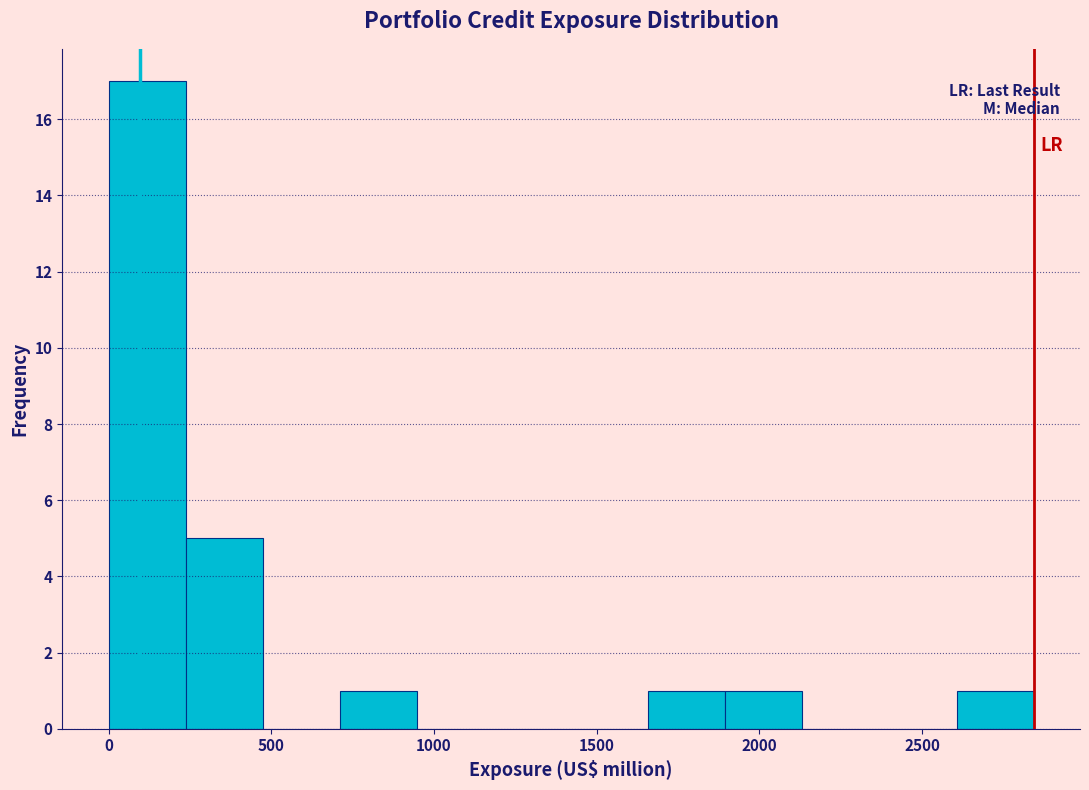

What is the height of the bar covering 1900 to 2150 on the x-axis? Neither the bar edges nor the heights are printed on the chart, so give them approximately, as read against the axes.

1